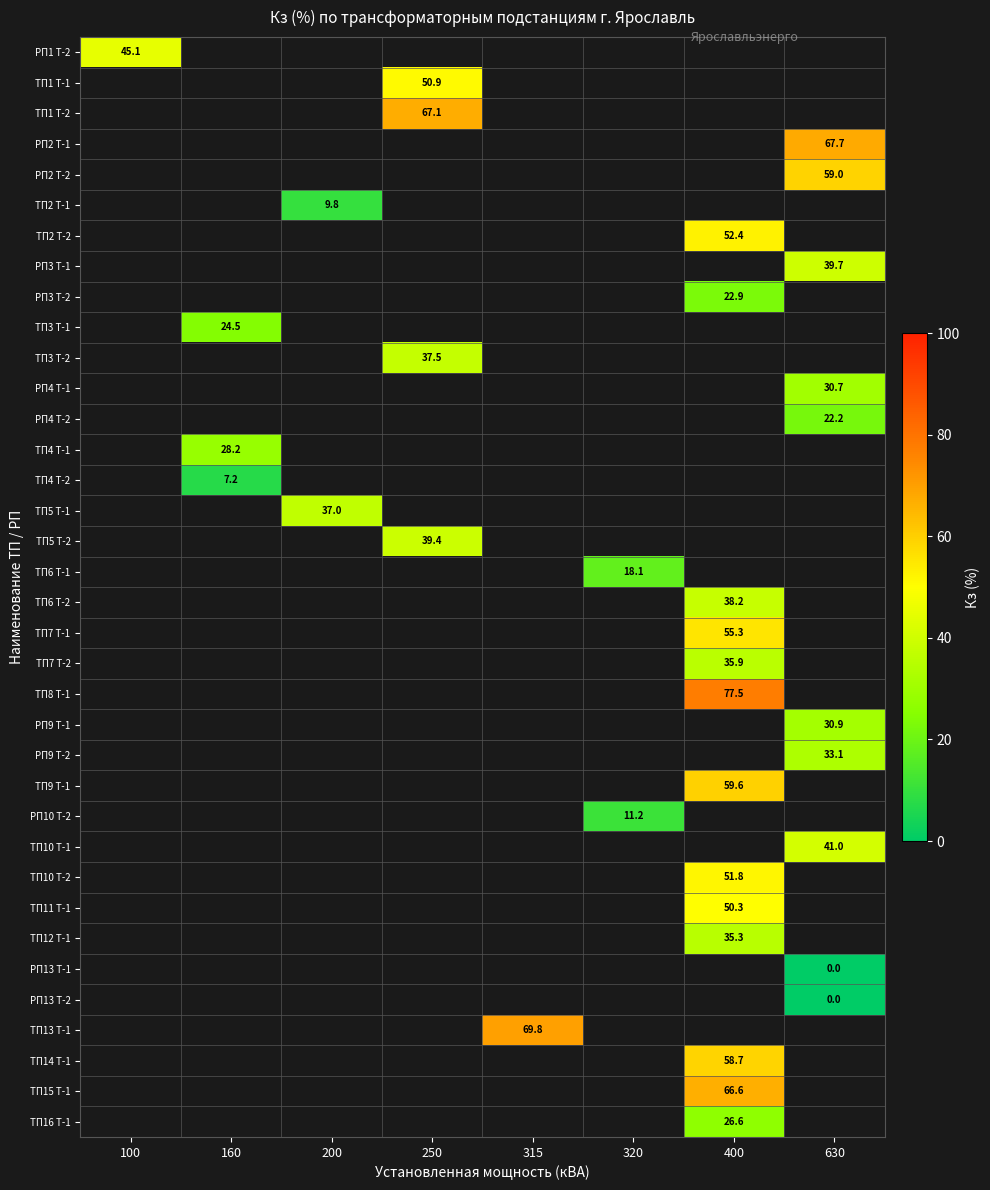

Which label corresponds to the largest value in the chart?

400